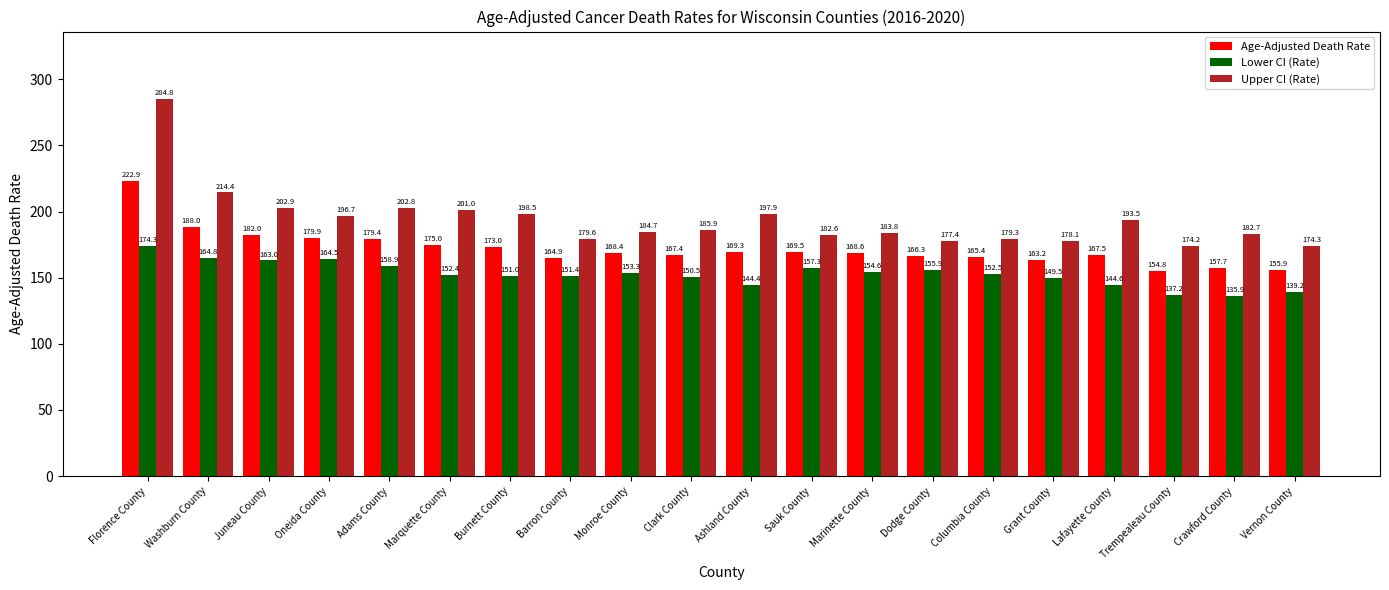

What are all the series names shown in the legend?

Age-Adjusted Death Rate, Lower CI (Rate), Upper CI (Rate)